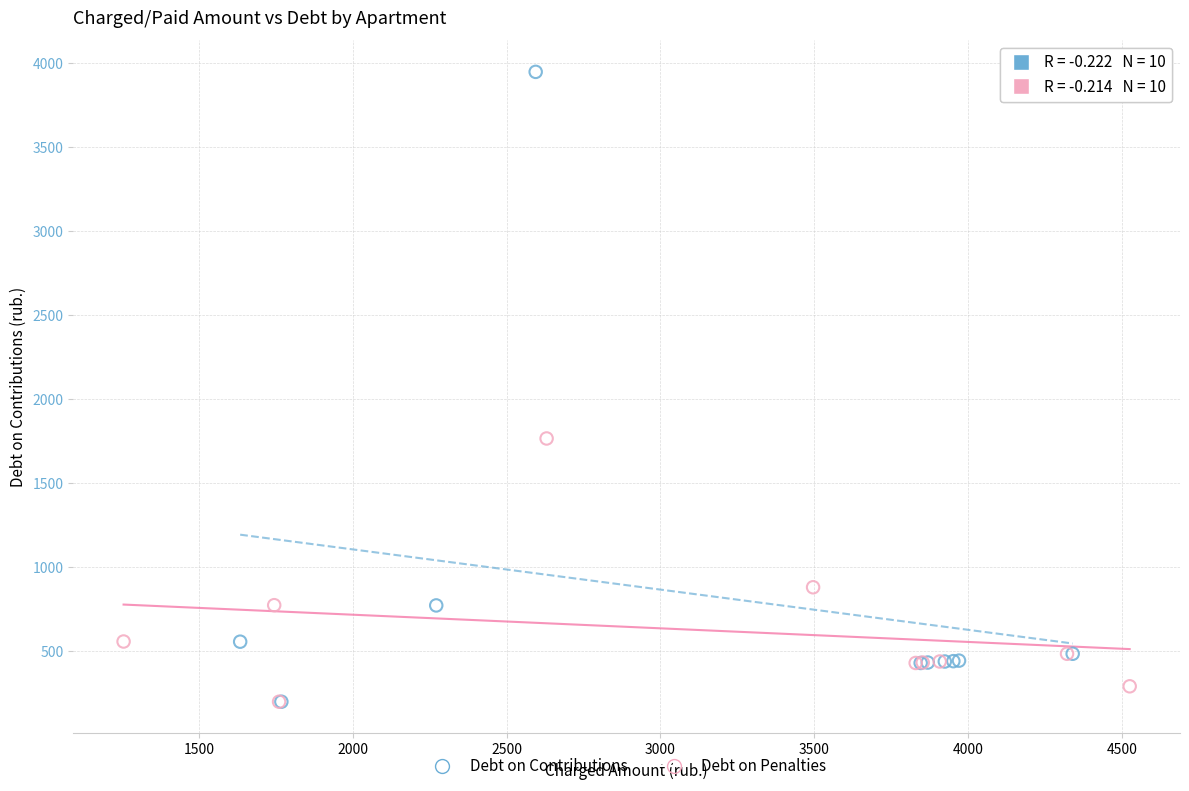

Which series contains the highest Y value?

Debt on Contributions